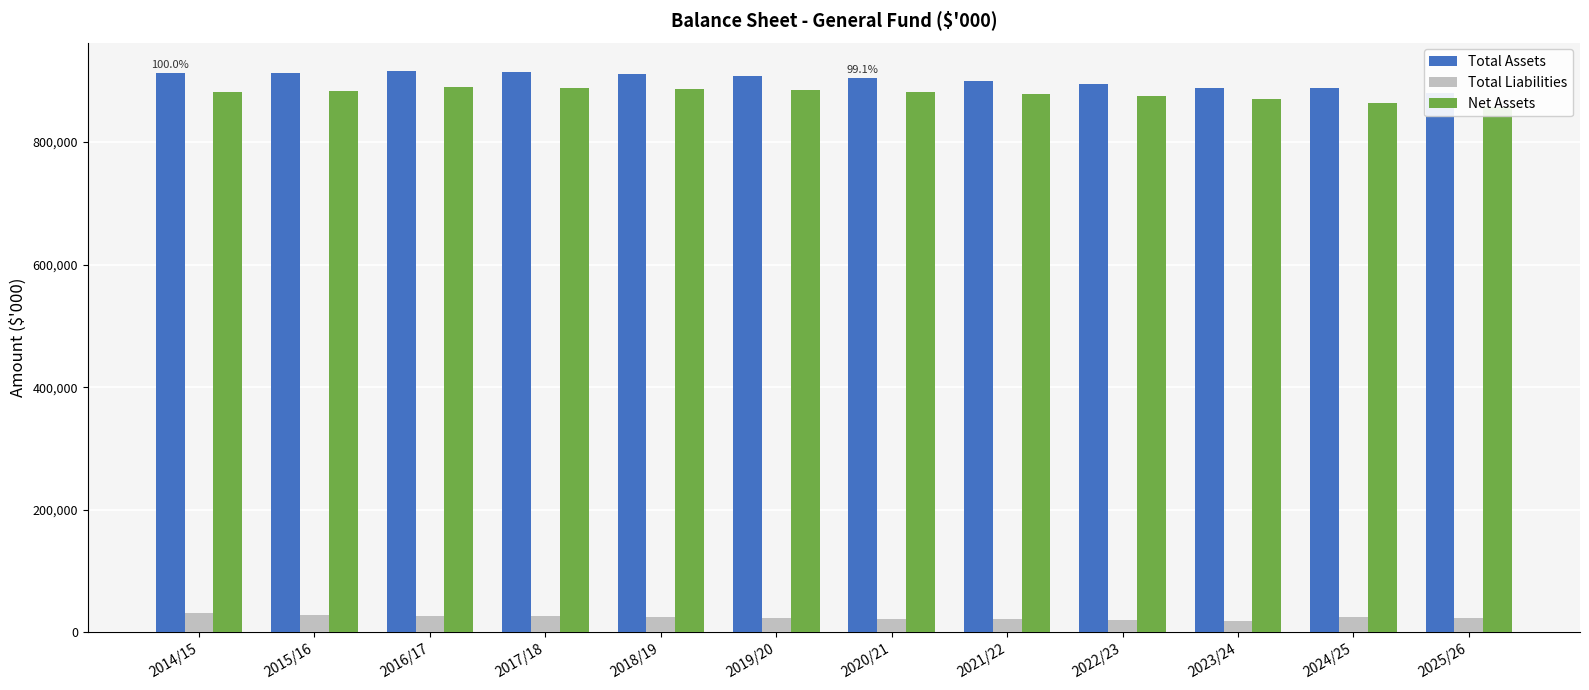

What position from the right is 2015/16?

11